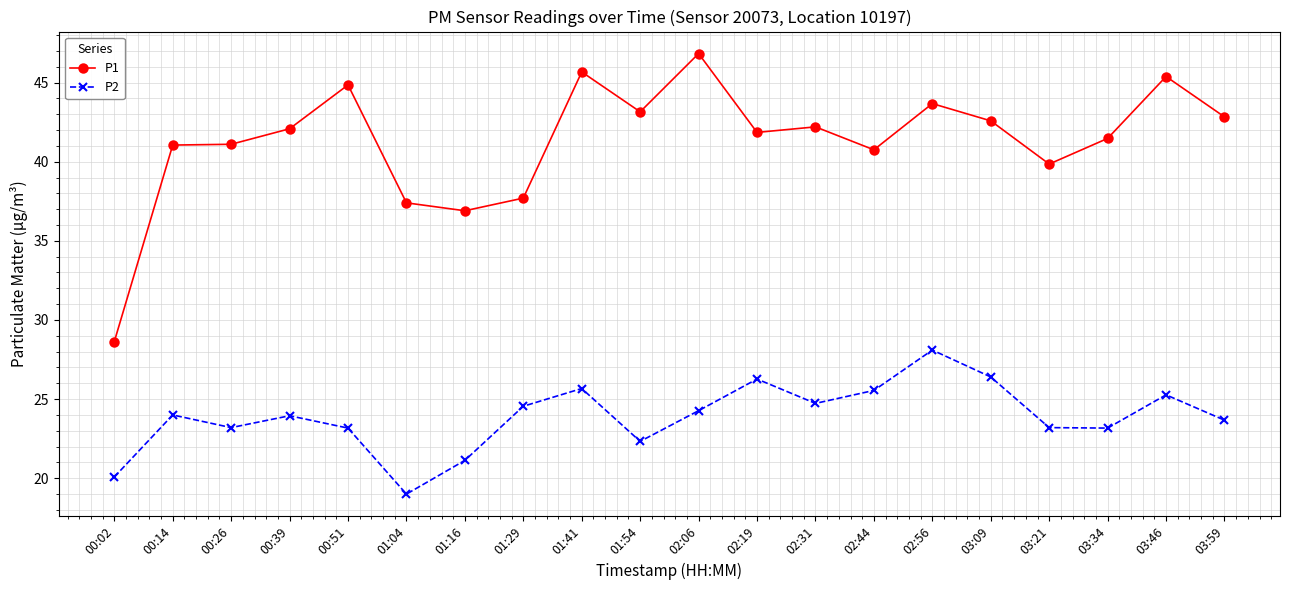

Rank the series by their maximum value, from lowest to highest.

P2, P1